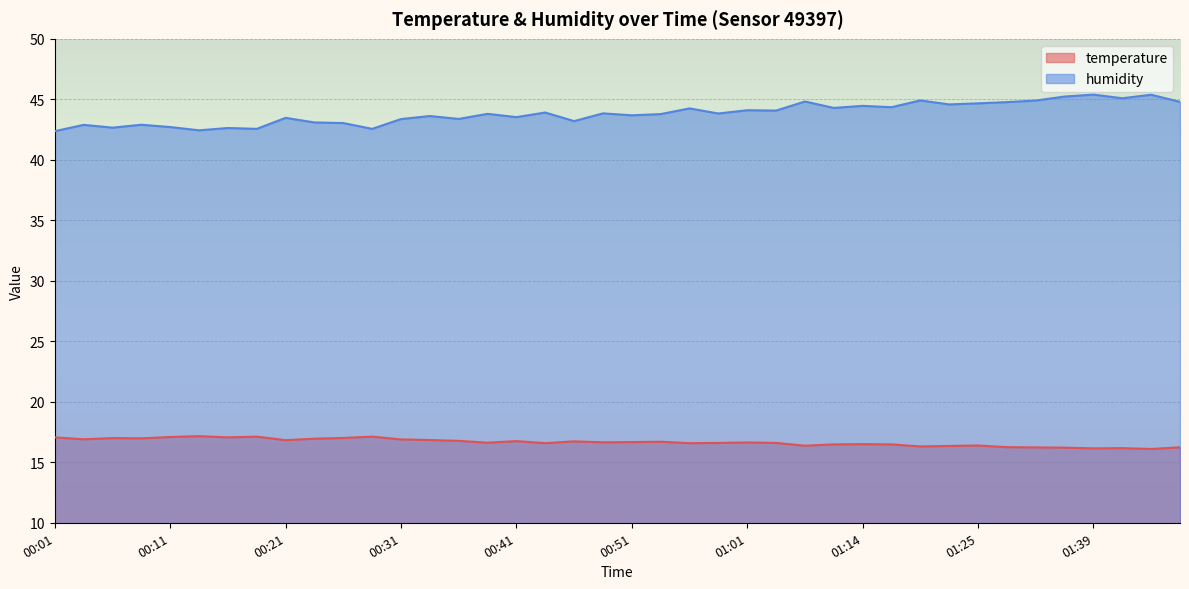

Between 00:36 and 00:26, which is larger?

00:26